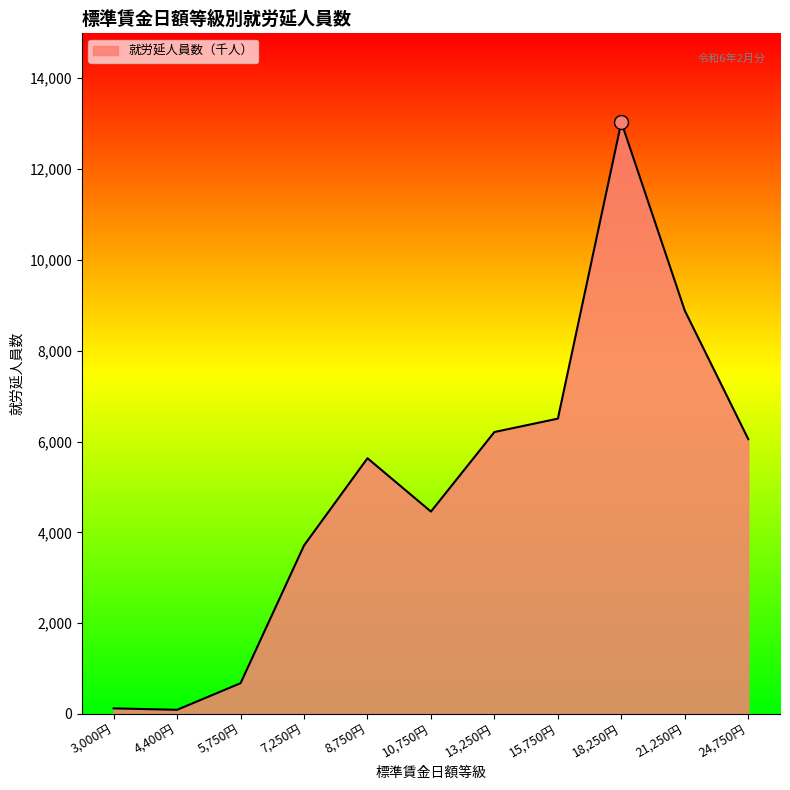

Which category has the highest value across all series?

18,250円